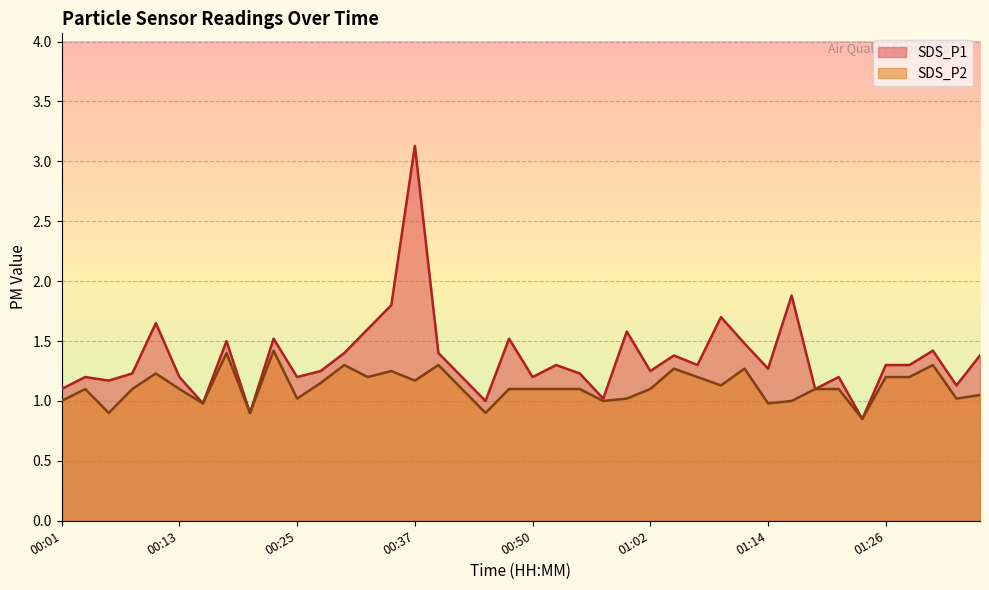

What is the label of the 28th point from the left?

01:07